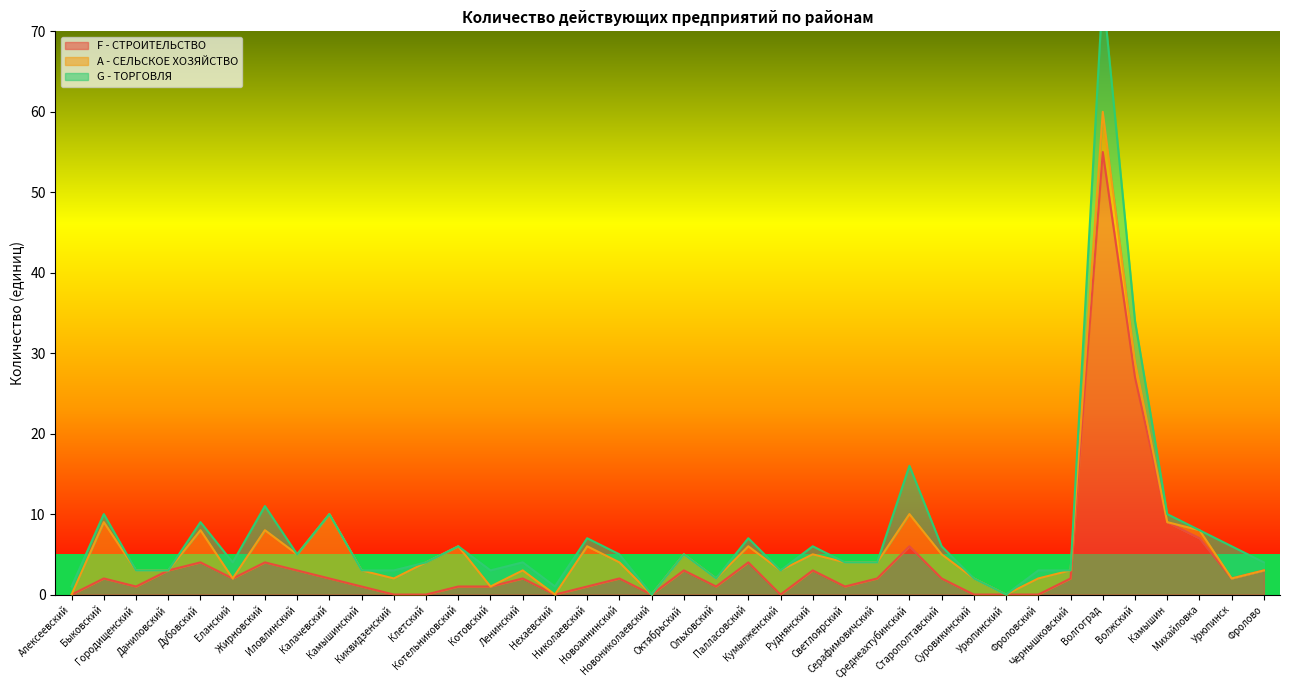

Reading left to right, transcribe all the data shown in this chart.

F - СТРОИТЕЛЬСТВО: Алексеевский=0	Быковский=2	Городищенский=1	Даниловский=3	Дубовский=4	Еланский=2	Жирновский=4	Иловлинский=3	Калачевский=2	Камышинский=1	Киквидзенский=0	Клетский=0	Котельниковский=1	Котовский=1	Ленинский=2	Нехаевский=0	Николаевский=1	Новоаннинский=2	Новониколаевский=0	Октябрьский=3	Ольховский=1	Палласовский=4	Кумылженский=0	Руднянский=3	Светлоярский=1	Серафимовичский=2	Среднеахтубинский=6	Старополтавский=2	Суровикинский=0	Урюпинский=0	Фроловский=0	Чернышковский=2	Волгоград=55	Волжский=27	Камышин=9	Михайловка=7	Урюпинск=2	Фролово=3
A - СЕЛЬСКОЕ ХОЗЯЙСТВО: Алексеевский=0	Быковский=7	Городищенский=2	Даниловский=0	Дубовский=4	Еланский=0	Жирновский=4	Иловлинский=2	Калачевский=8	Камышинский=2	Киквидзенский=2	Клетский=4	Котельниковский=5	Котовский=0	Ленинский=1	Нехаевский=0	Николаевский=5	Новоаннинский=2	Новониколаевский=0	Октябрьский=2	Ольховский=1	Палласовский=2	Кумылженский=3	Руднянский=2	Светлоярский=3	Серафимовичский=2	Среднеахтубинский=4	Старополтавский=3	Суровикинский=2	Урюпинский=0	Фроловский=2	Чернышковский=1	Волгоград=5	Волжский=2	Камышин=0	Михайловка=1	Урюпинск=0	Фролово=0
G - ТОРГОВЛЯ: Алексеевский=1	Быковский=1	Городищенский=0	Даниловский=0	Дубовский=1	Еланский=2	Жирновский=3	Иловлинский=0	Калачевский=0	Камышинский=0	Киквидзенский=1	Клетский=0	Котельниковский=0	Котовский=2	Ленинский=1	Нехаевский=1	Николаевский=1	Новоаннинский=1	Новониколаевский=0	Октябрьский=0	Ольховский=0	Палласовский=1	Кумылженский=0	Руднянский=1	Светлоярский=0	Серафимовичский=0	Среднеахтубинский=6	Старополтавский=1	Суровикинский=0	Урюпинский=0	Фроловский=1	Чернышковский=0	Волгоград=15	Волжский=5	Камышин=1	Михайловка=0	Урюпинск=4	Фролово=1